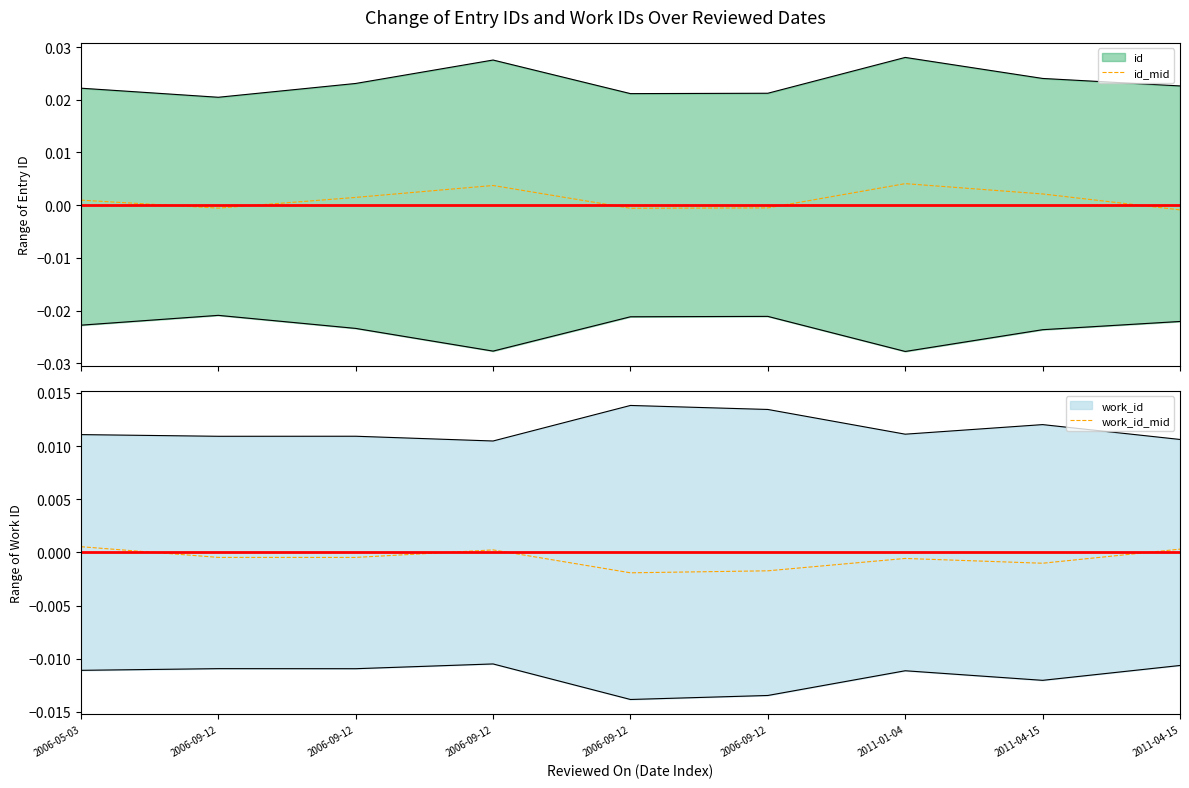

Is the value of id_mid at 2006-09-12 greater than the value of work_id_mid at 2006-09-12?

No